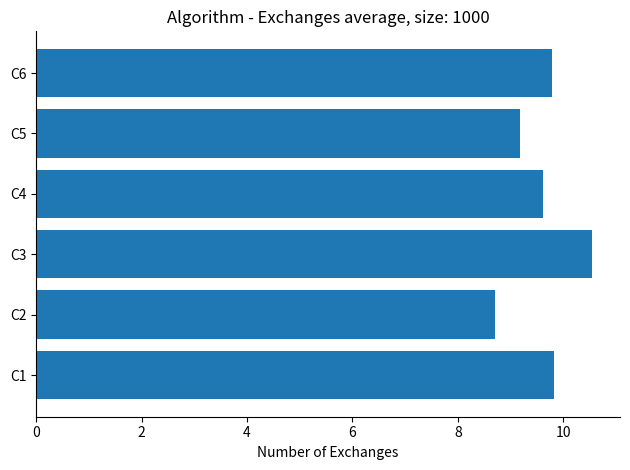

At which category does the chart reach its minimum across all series?

C2